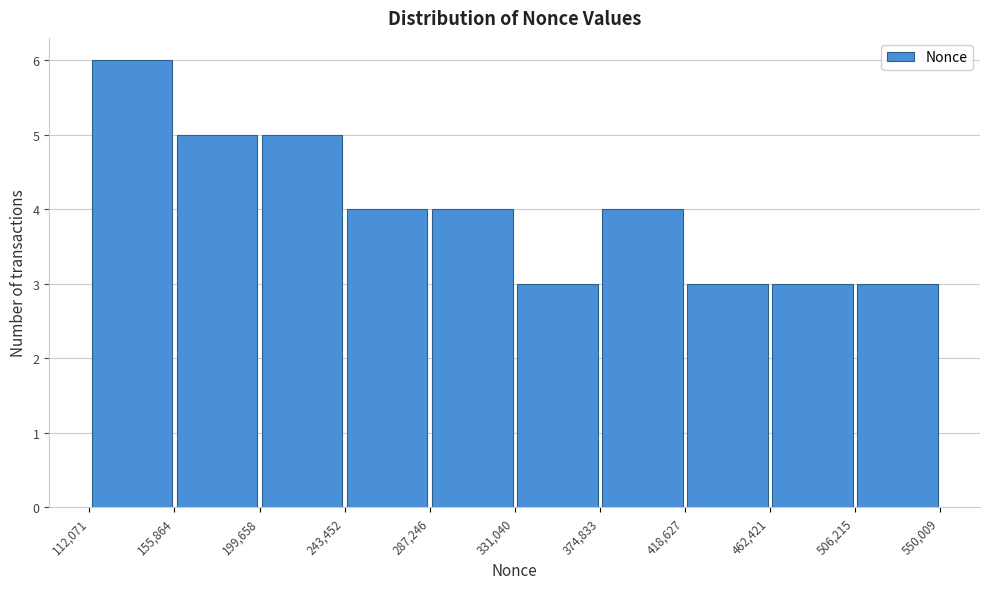

Which range on the x-axis has the tallest bar?

112,071 to 155,864